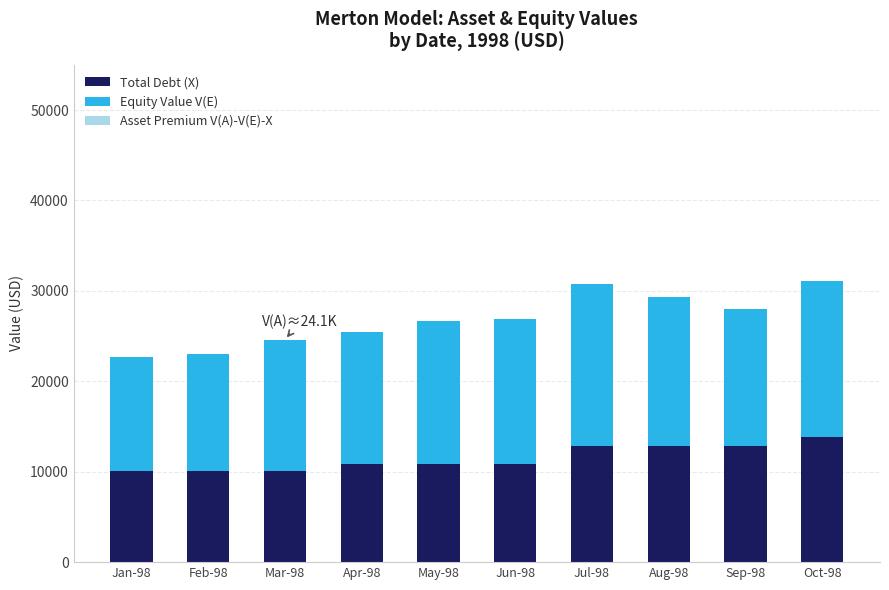

The value of Total Debt (X) at Mar-98 is 10038.0. True or false?

True